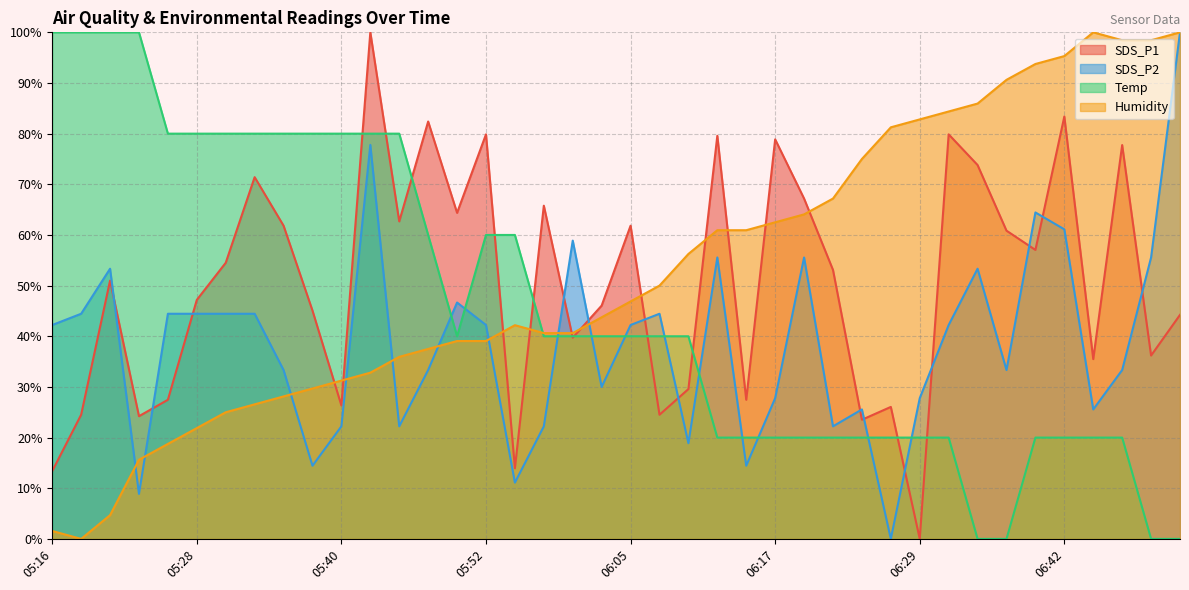

How many data points in Humidity are above 46?

20